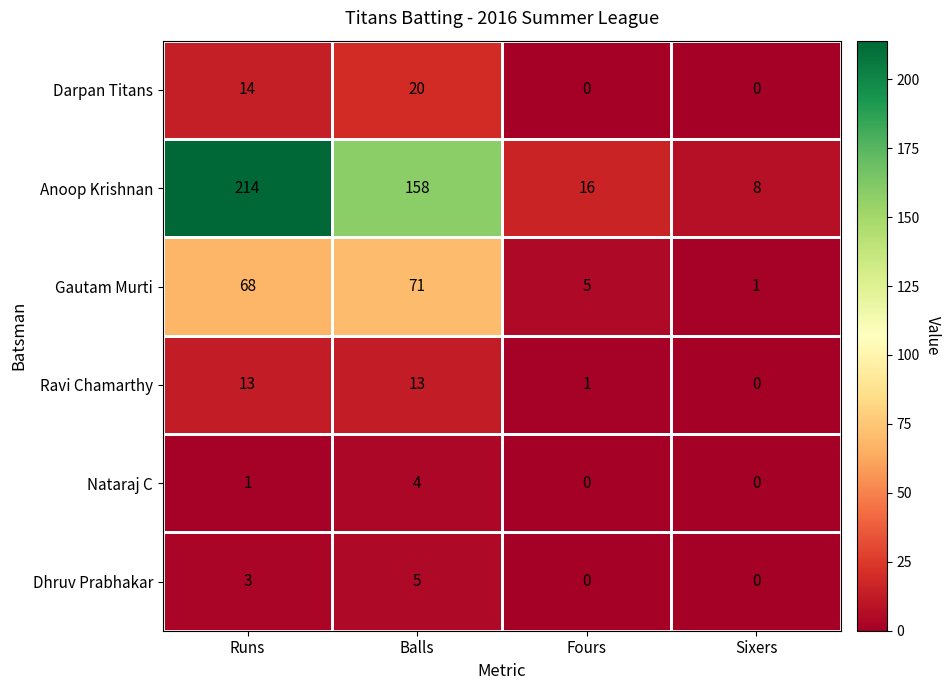

Rank the series at Runs from lowest to highest value.

Nataraj C, Dhruv Prabhakar, Ravi Chamarthy, Darpan Titans, Gautam Murti, Anoop Krishnan